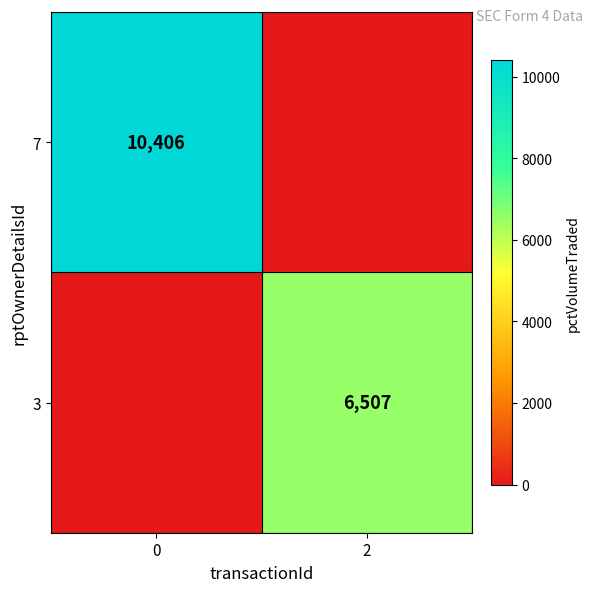

The 7 series shows 10406 at 0. True or false?

True